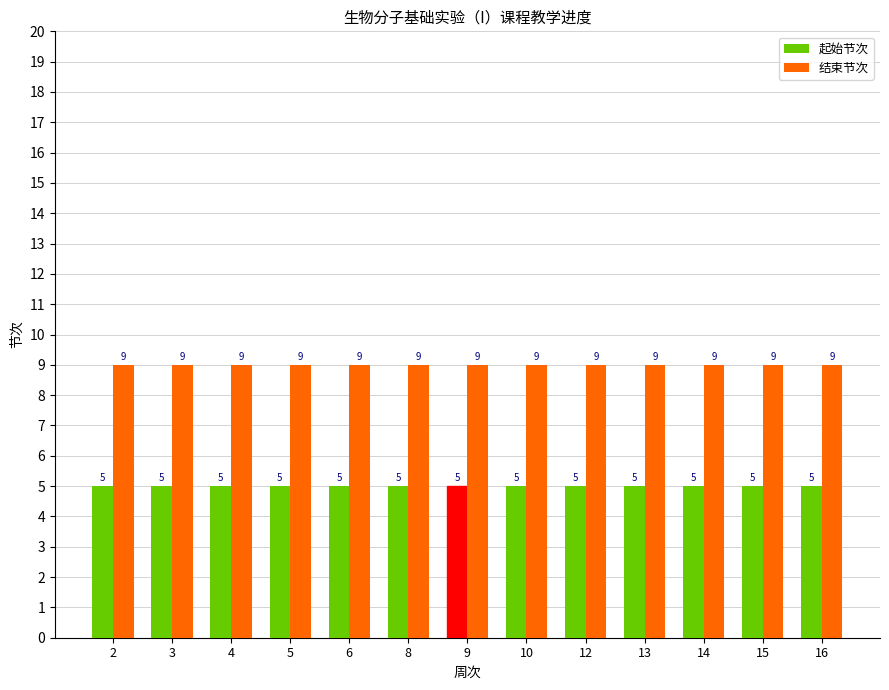

Rank the series at 2 from lowest to highest value.

起始节次, 结束节次